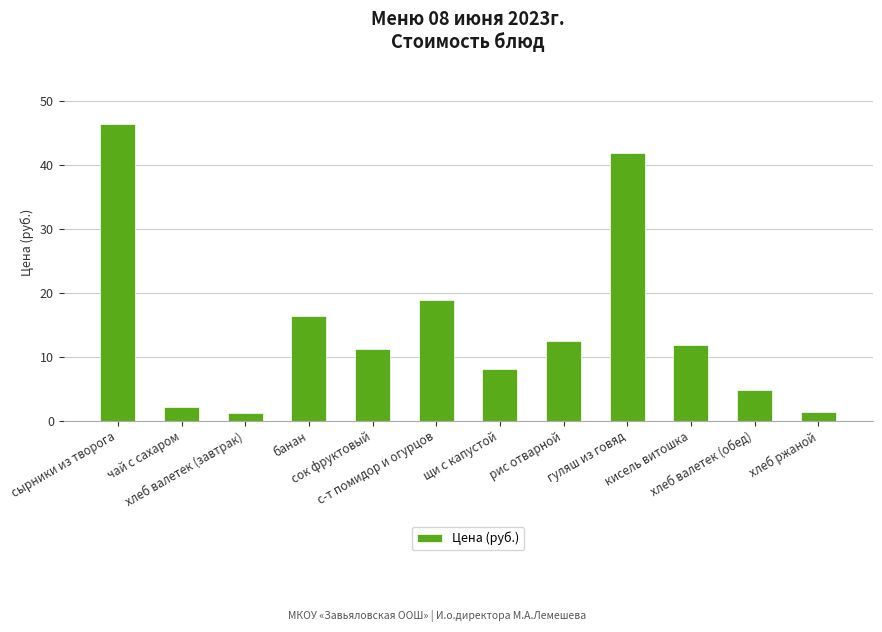

What is the value of the 10th bar from the left?

11.9